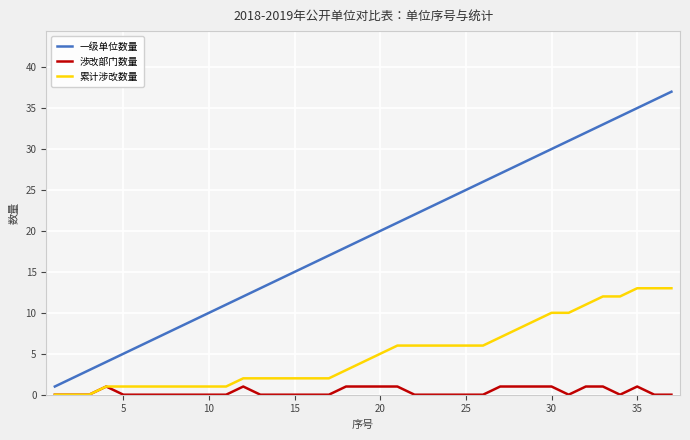

True or false: 涉改部门数量 and 一级单位数量 cross at least once.

False